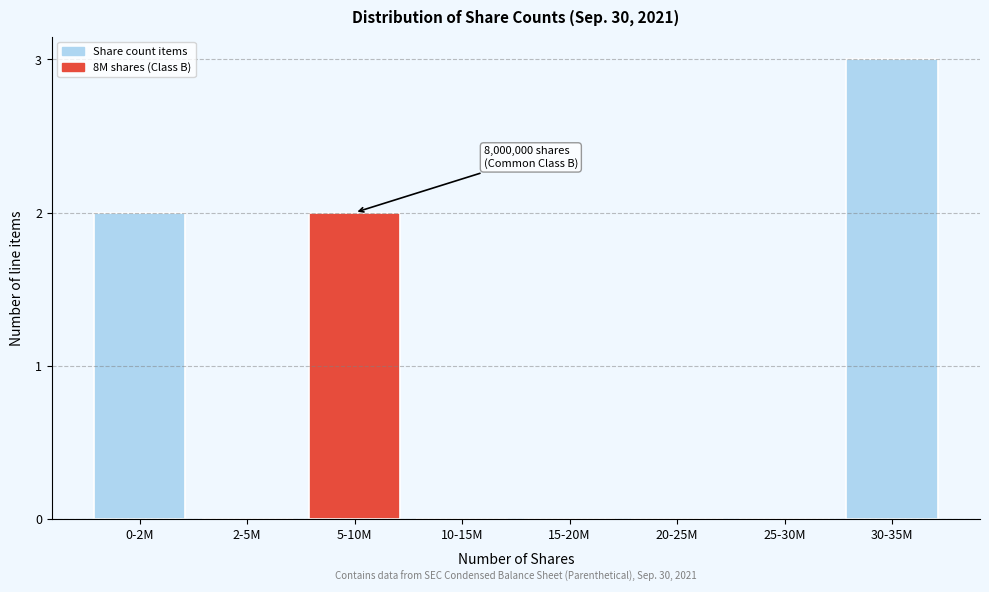

Reading left to right, what are all the values shown in this chart?

0-2M=2	2-5M=0	5-10M=2	10-15M=0	15-20M=0	20-25M=0	25-30M=0	30-35M=3